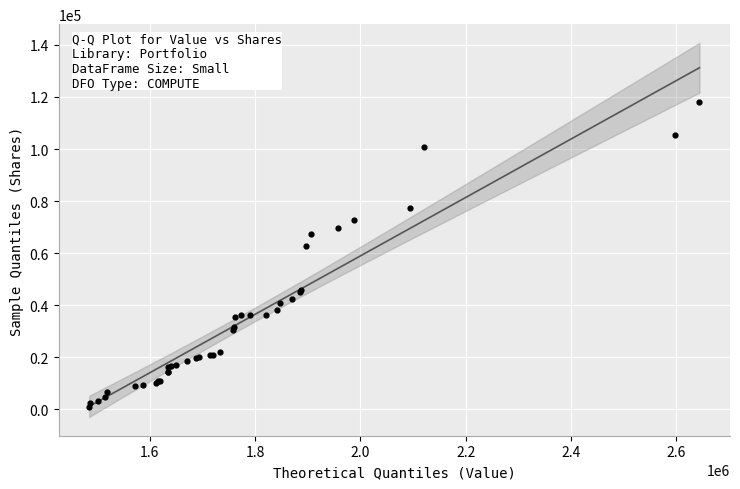

What Y value in the scatter plot is closest to 59398?

62834.0